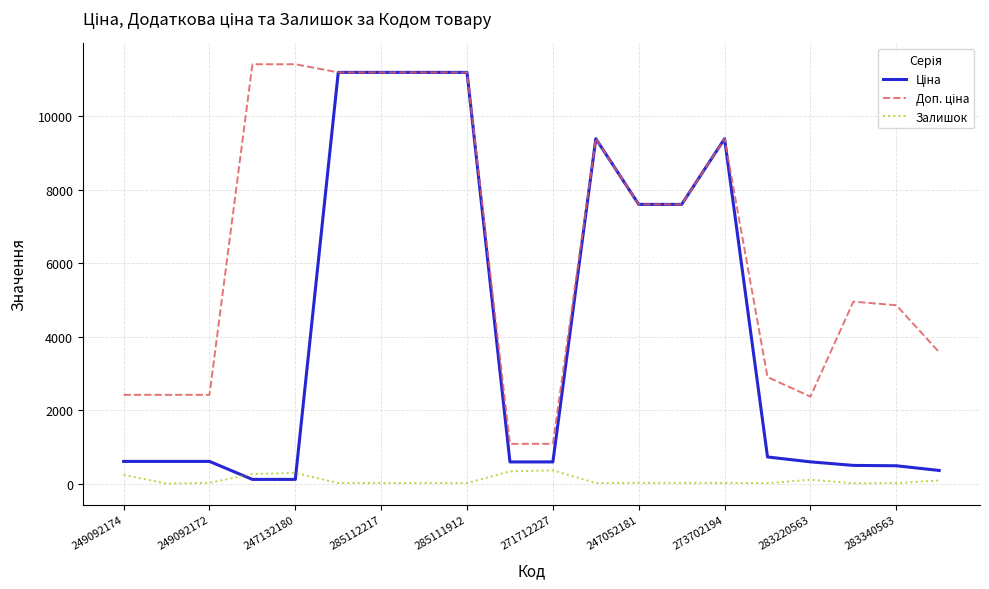

What is the highest value of the Залишок series?

359.0